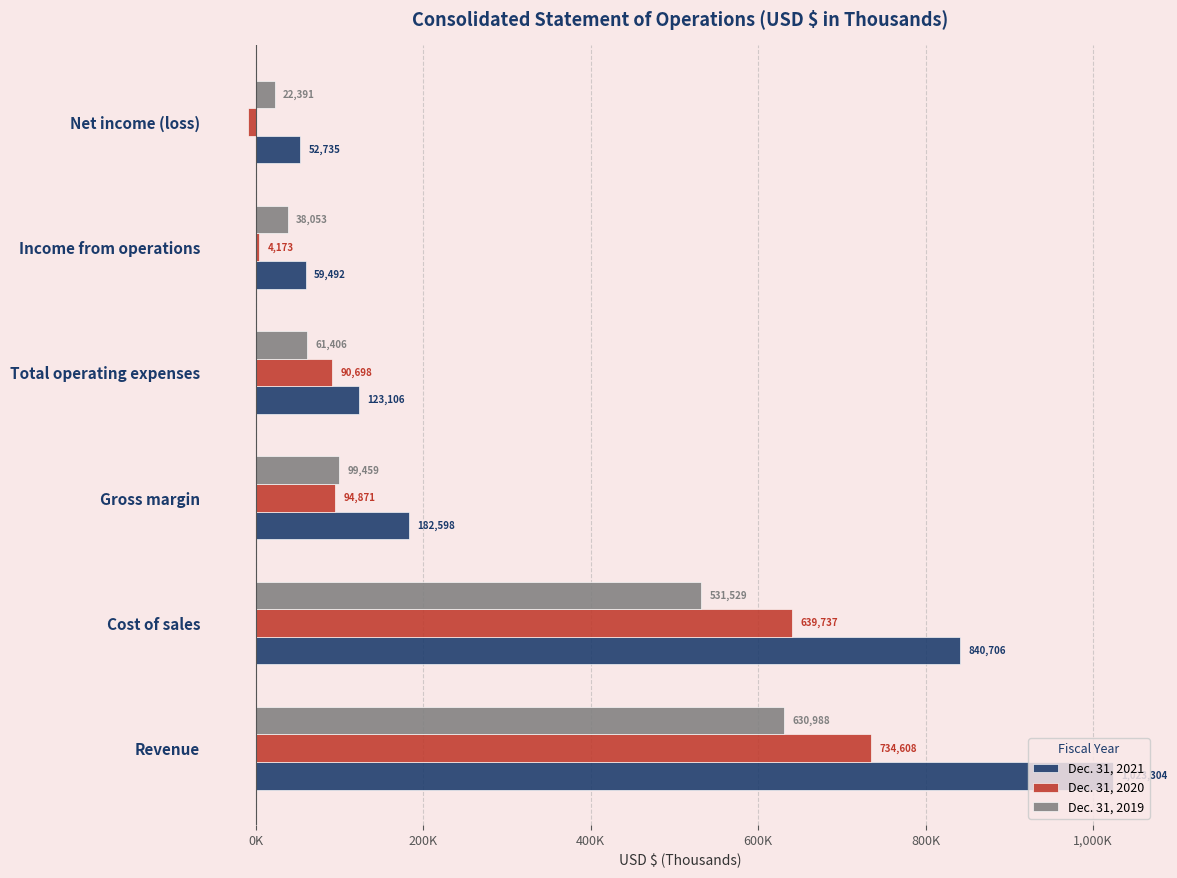

What are all the series names shown in the legend?

Dec. 31, 2021, Dec. 31, 2020, Dec. 31, 2019